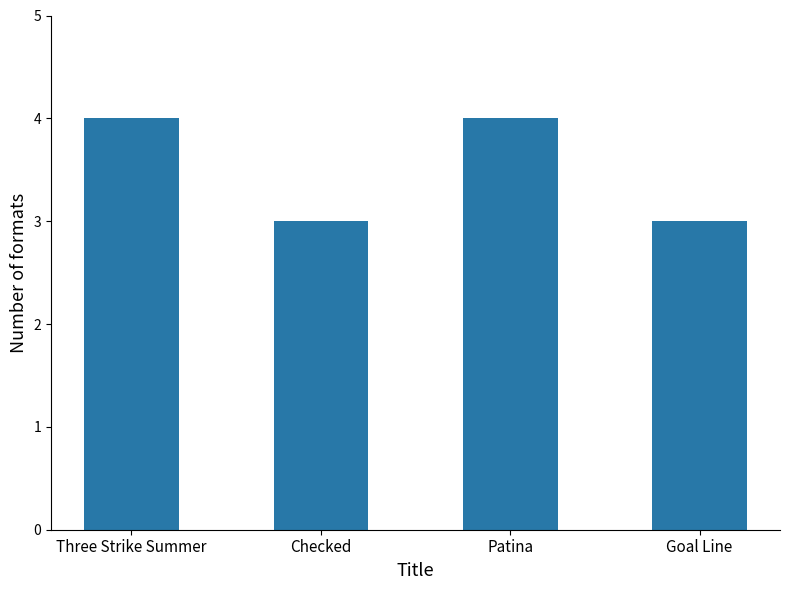

What is the sum of all values?

14